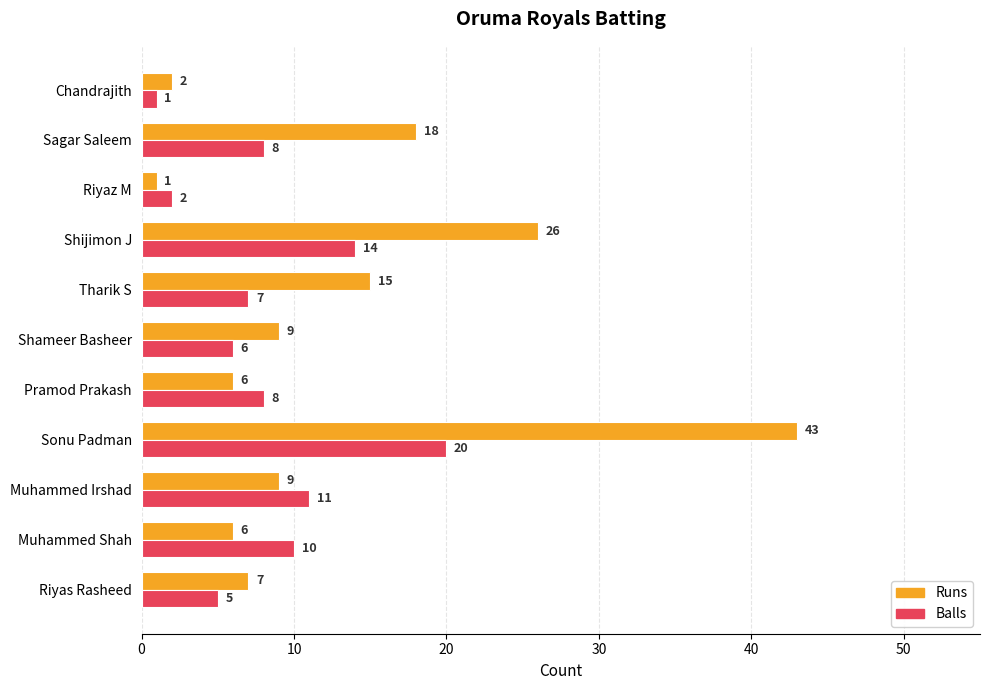

At which category is the sum across all series the highest?

Sonu Padman